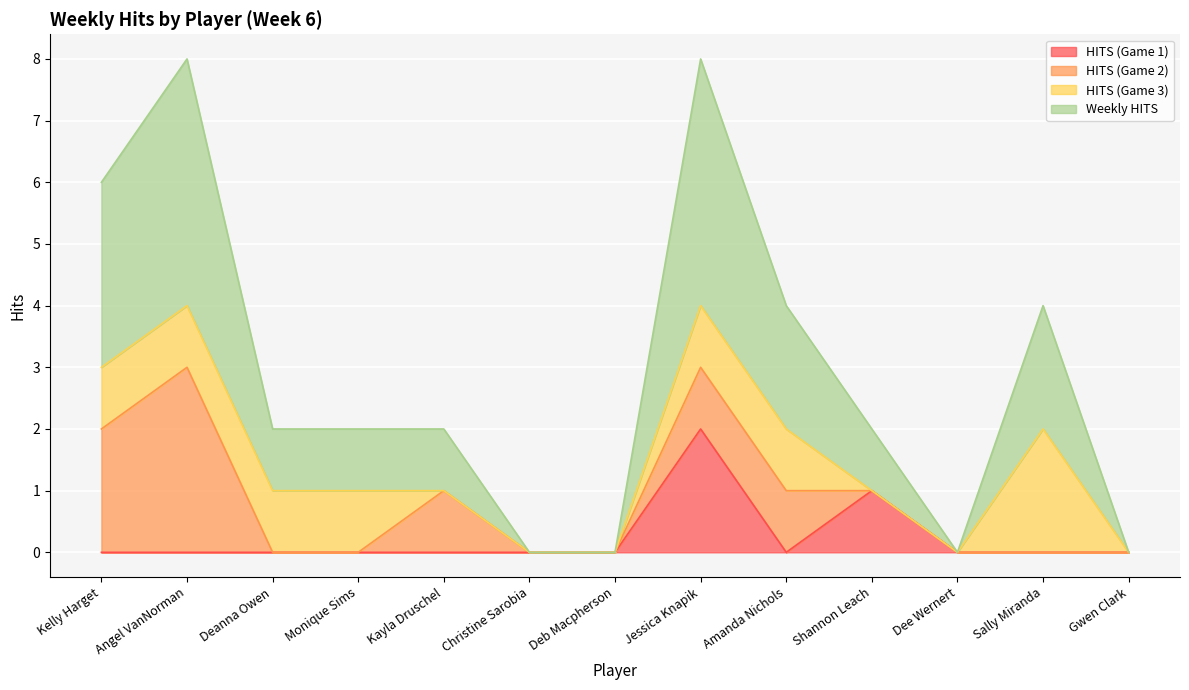

Count the number of categories in the chart.

13